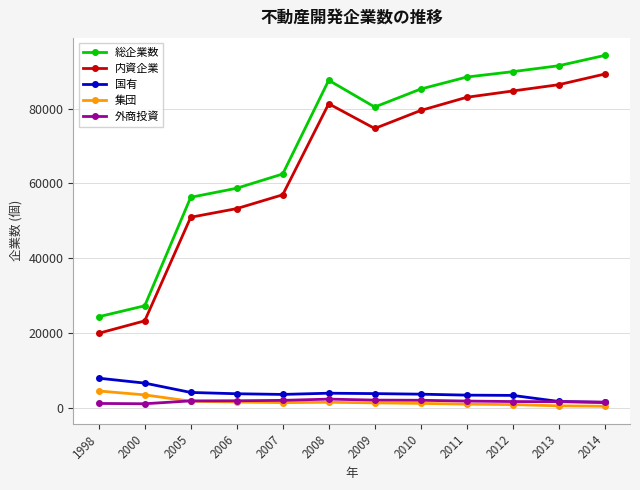

What are all the series names shown in the legend?

総企業数, 内資企業, 国有, 集団, 外商投資